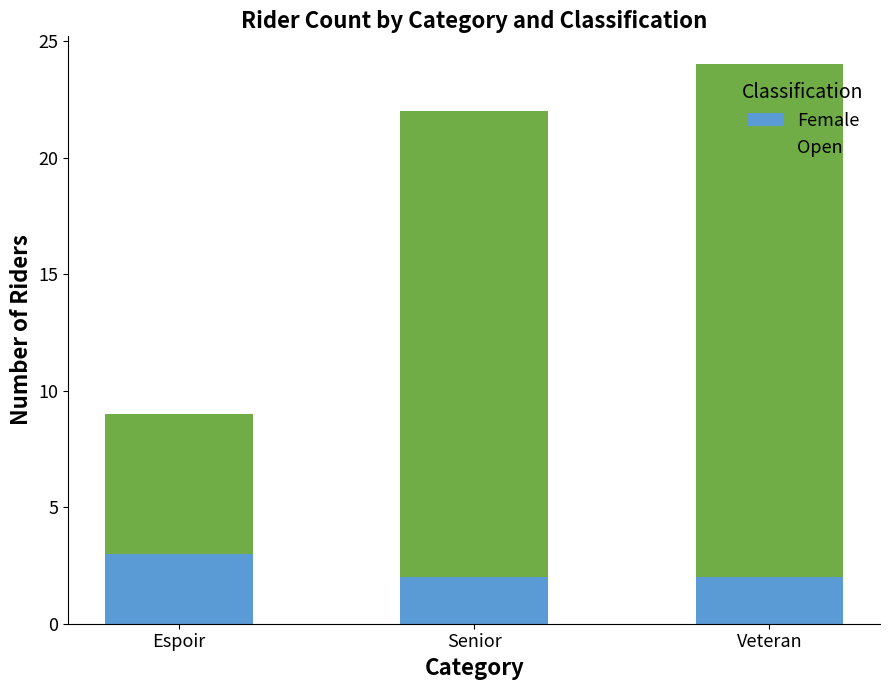

At which category is the sum across all series the highest?

Veteran